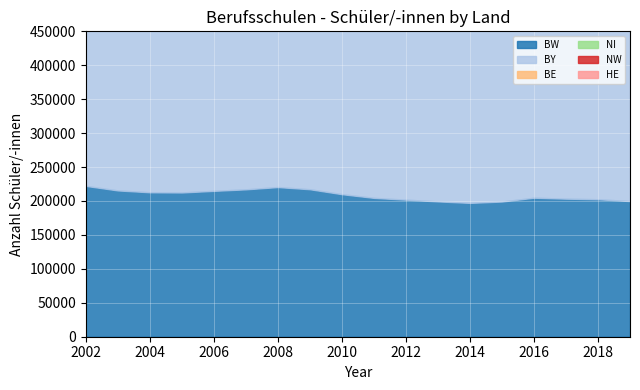

Does the chart display data point markers on the line(s)?

No